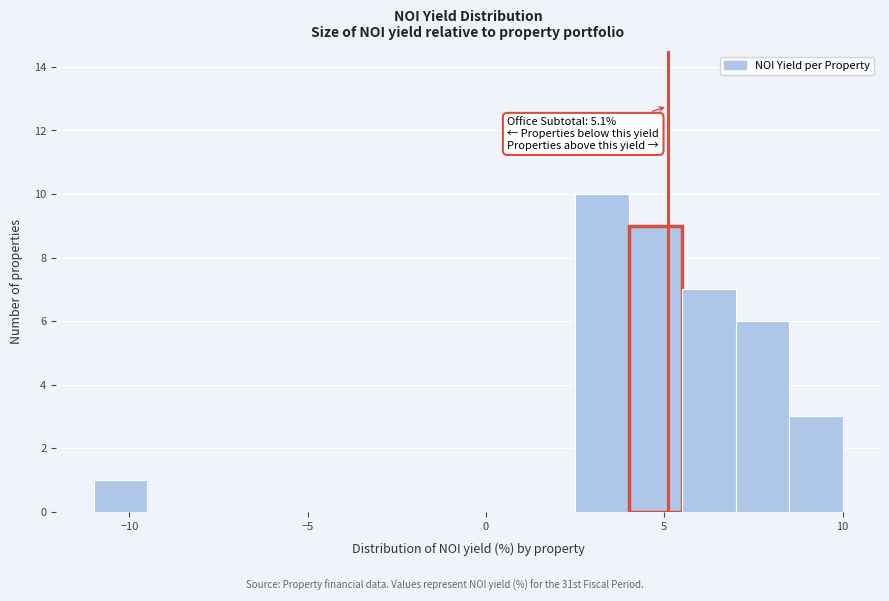

Around what value on the x-axis is the tallest bar? Give the approximate position of its centre, as read against the axis.

3.5